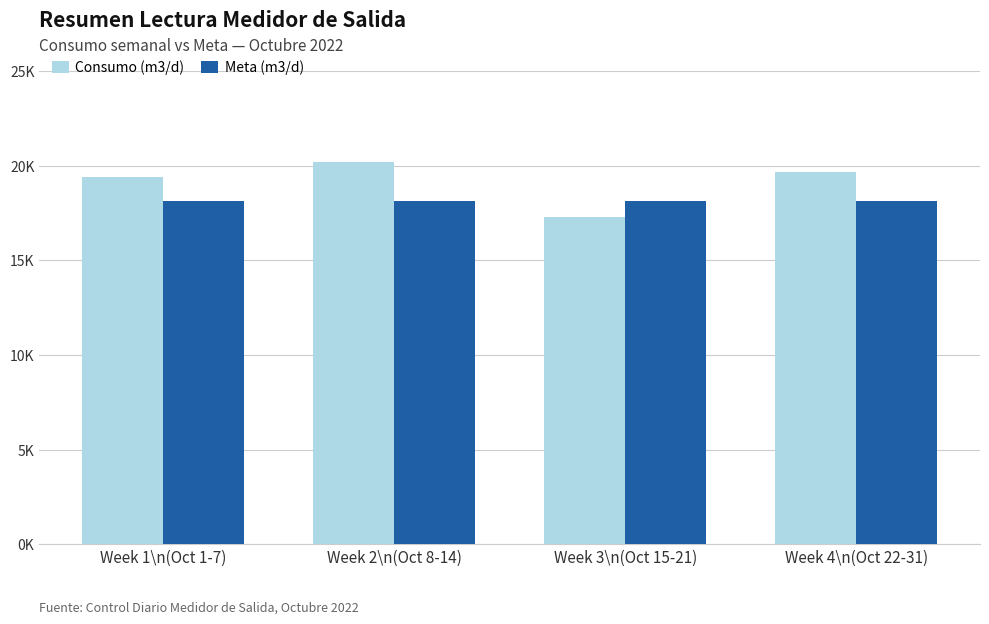

The Meta (m3/d) series shows 18144 at Week 2\n(Oct 8-14). True or false?

True